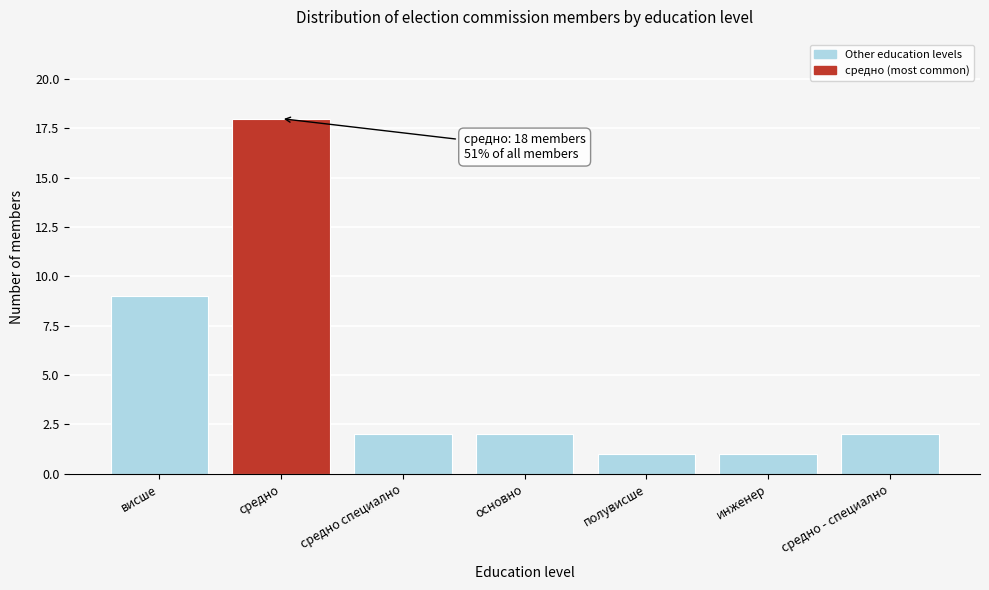

Reading left to right, what are all the values shown in this chart?

9	18	2	2	1	1	2